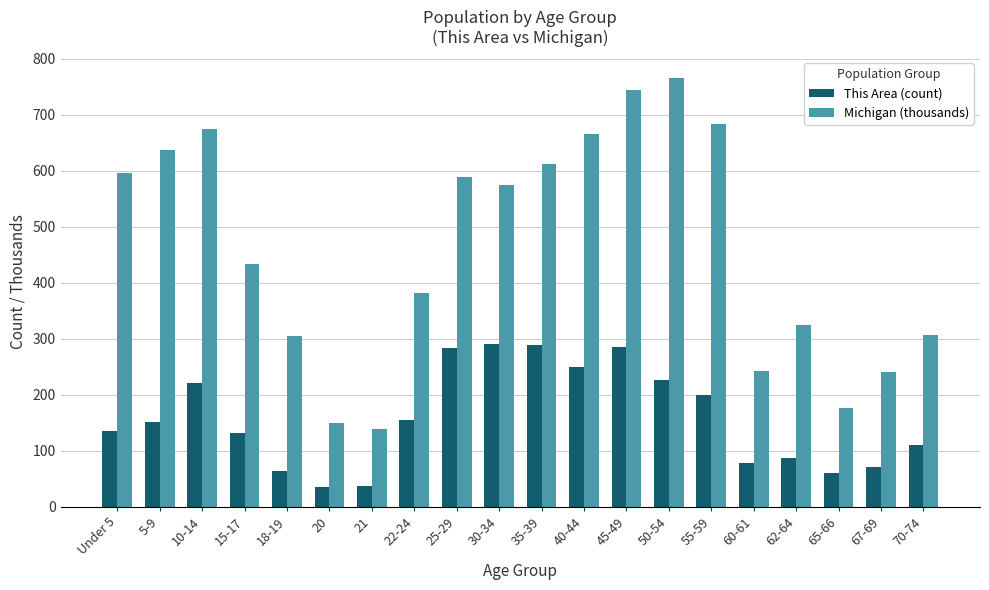

At which category is the sum across all series the highest?

45-49